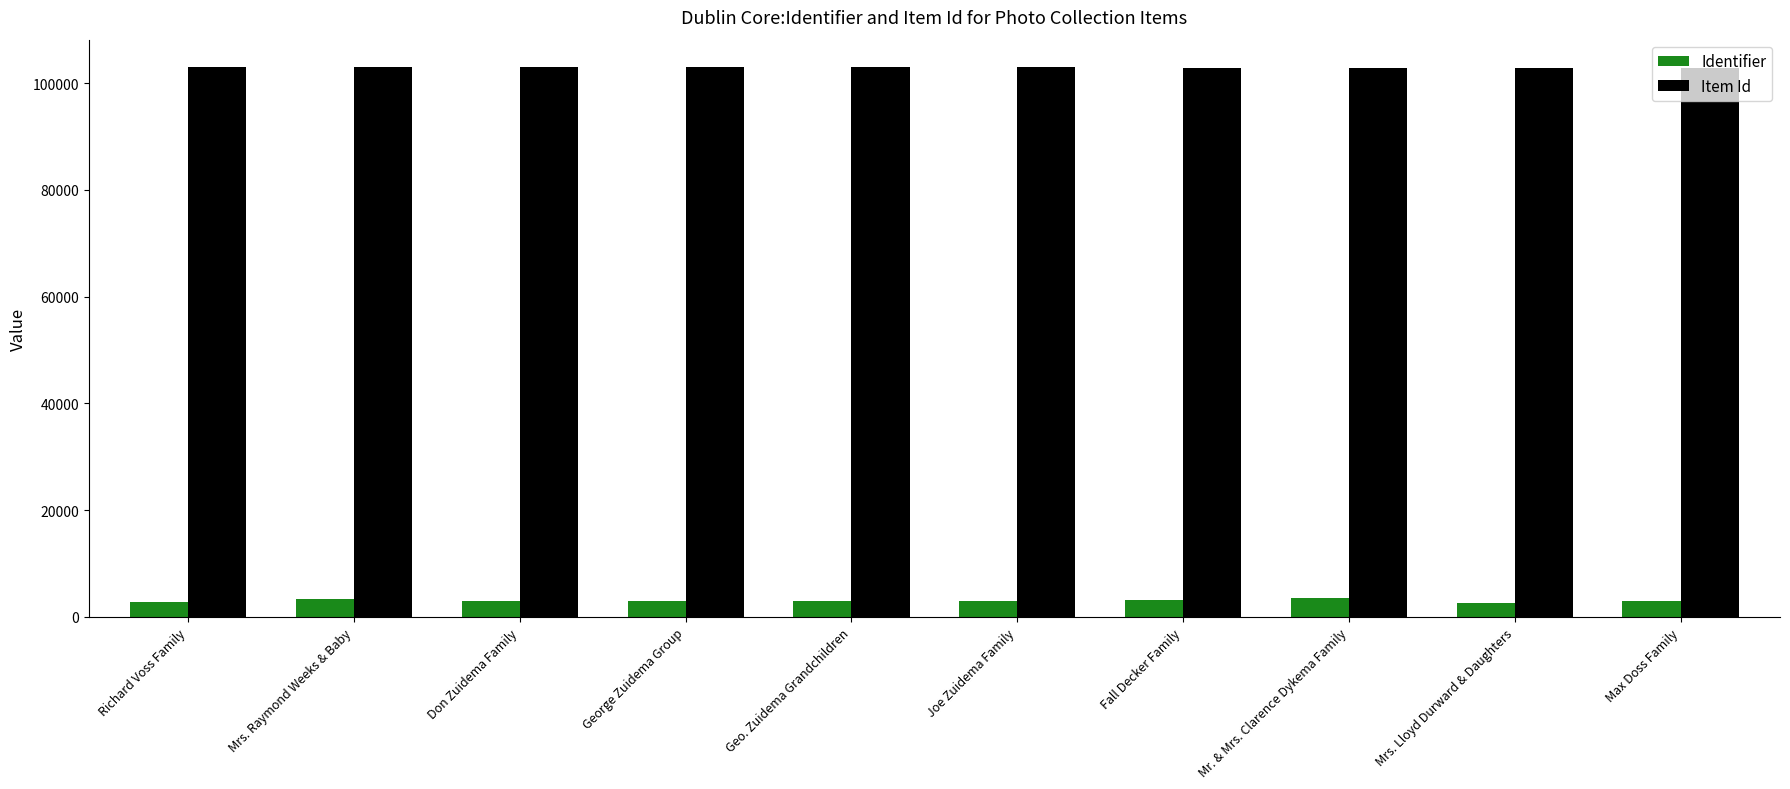

Which series has the largest total across all categories?

Item Id